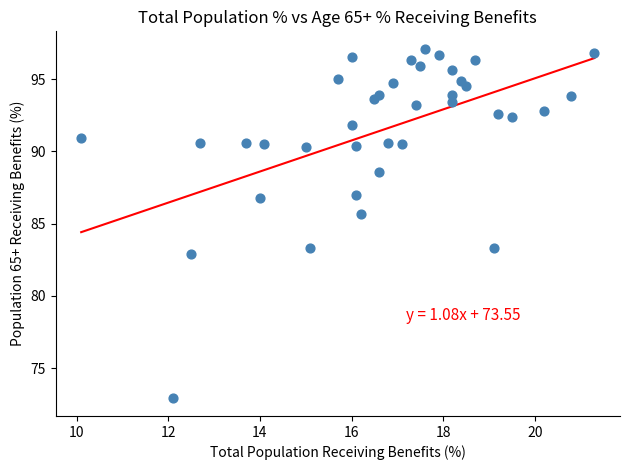

What is the range of X values (max minus min)?

11.2